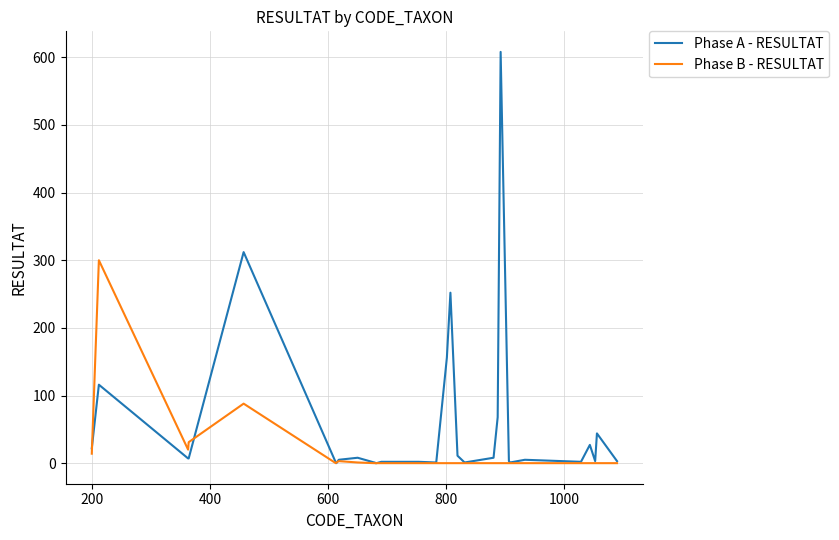

What is the maximum value for Phase A - RESULTAT?

608